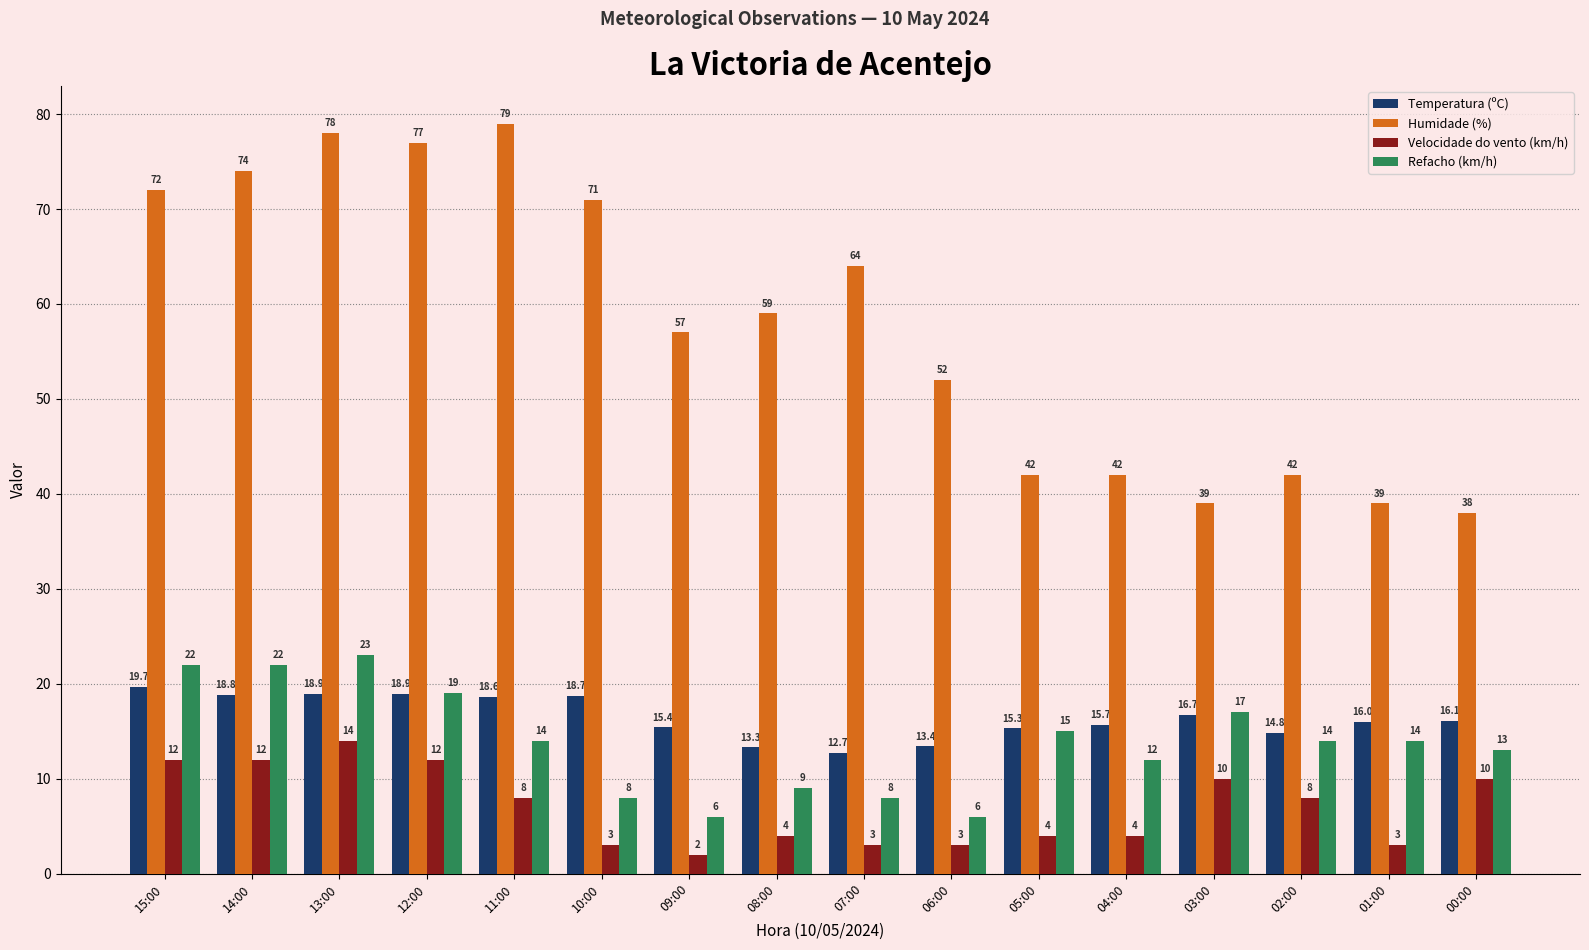

Which series has the largest total across all categories?

Humidade (%)